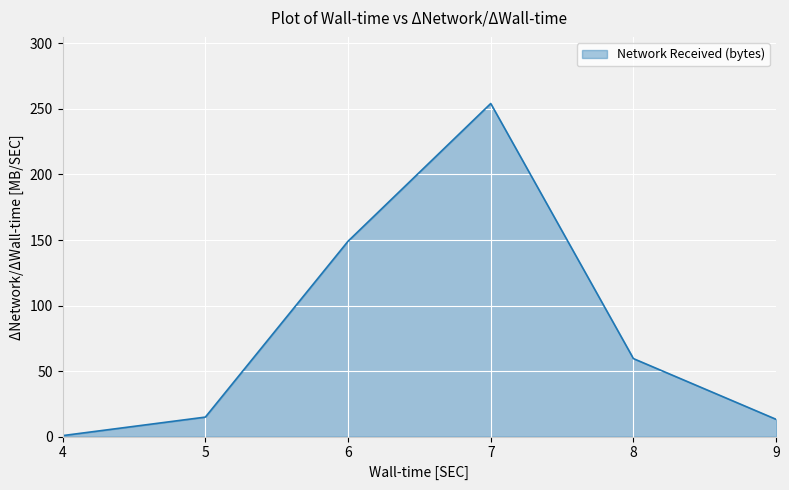

Read the value at 5.

14.9